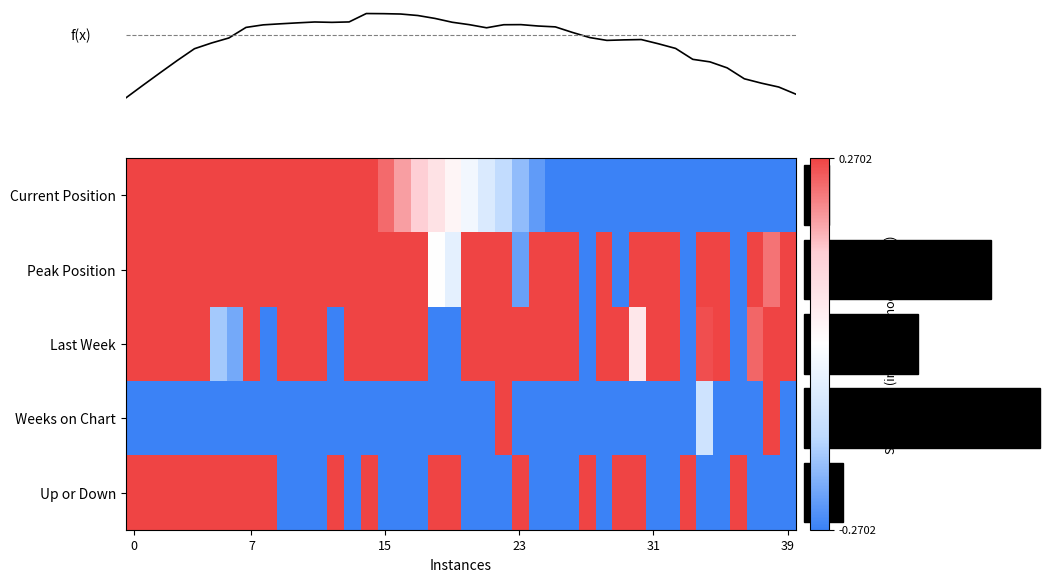

Which series has the largest range (max minus min)?

row_0